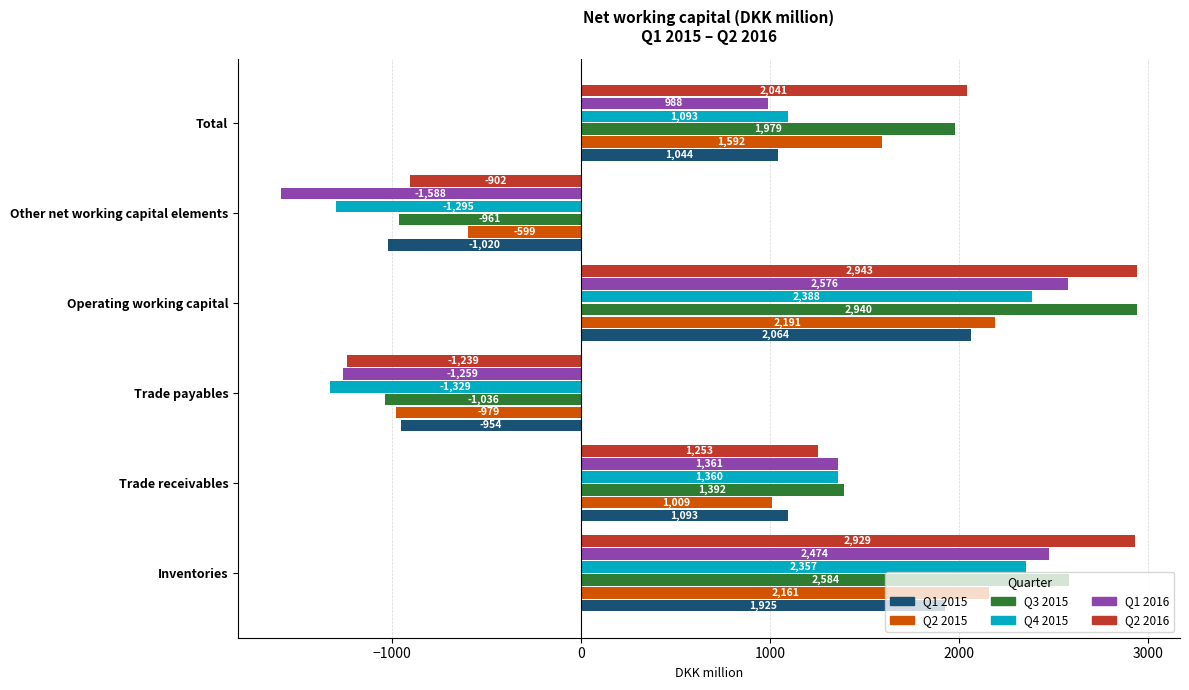

Is it true that Q1 2016 equals 1361 at Trade receivables?

True